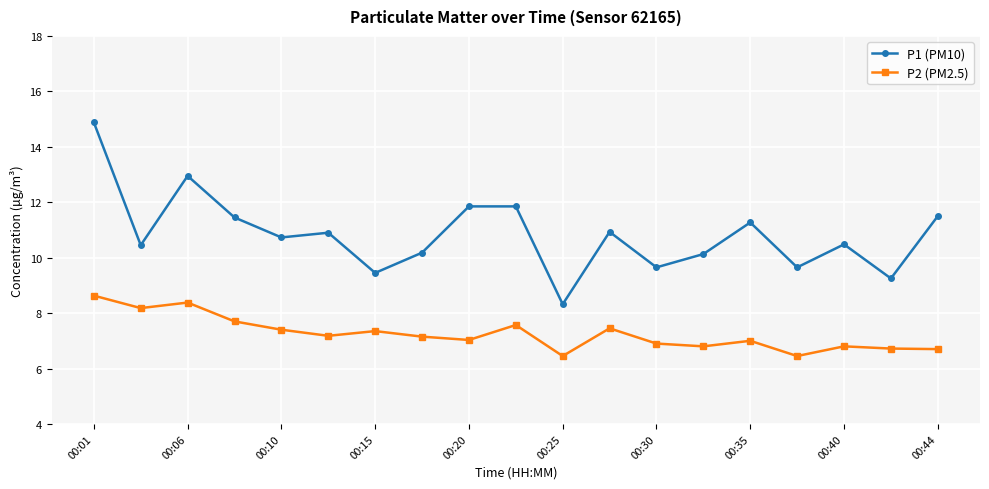

Does the chart have visible grid lines?

Yes